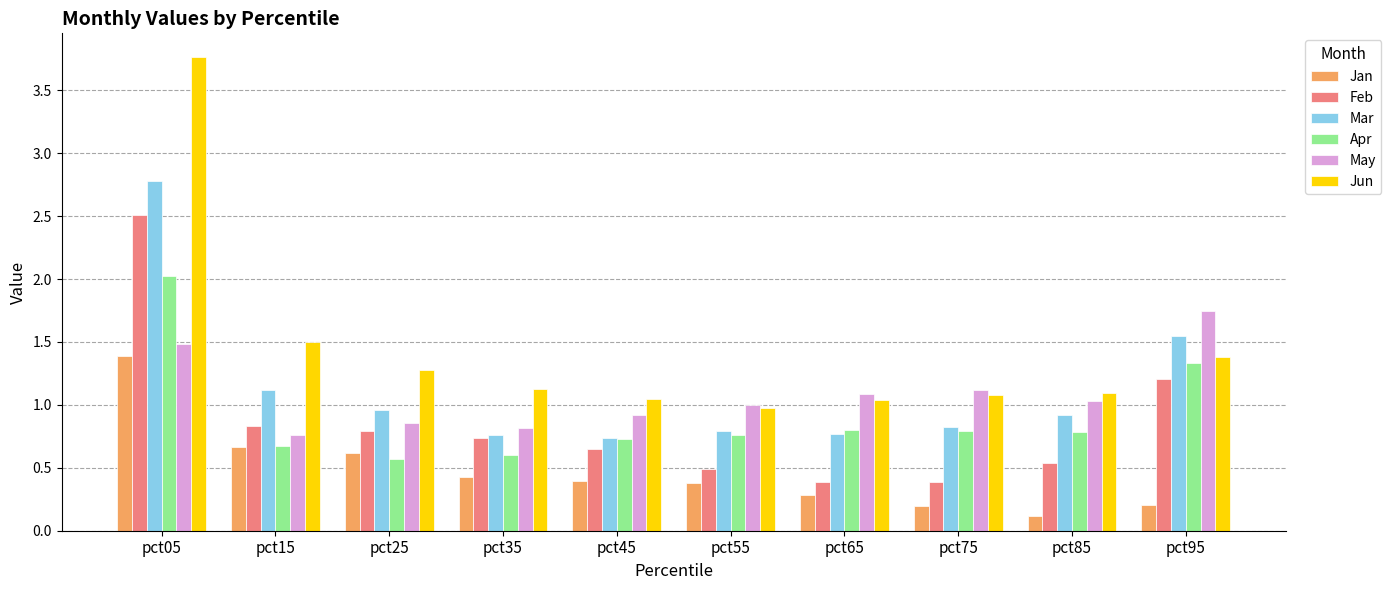

What is the total value across all series at pct15?

5.5